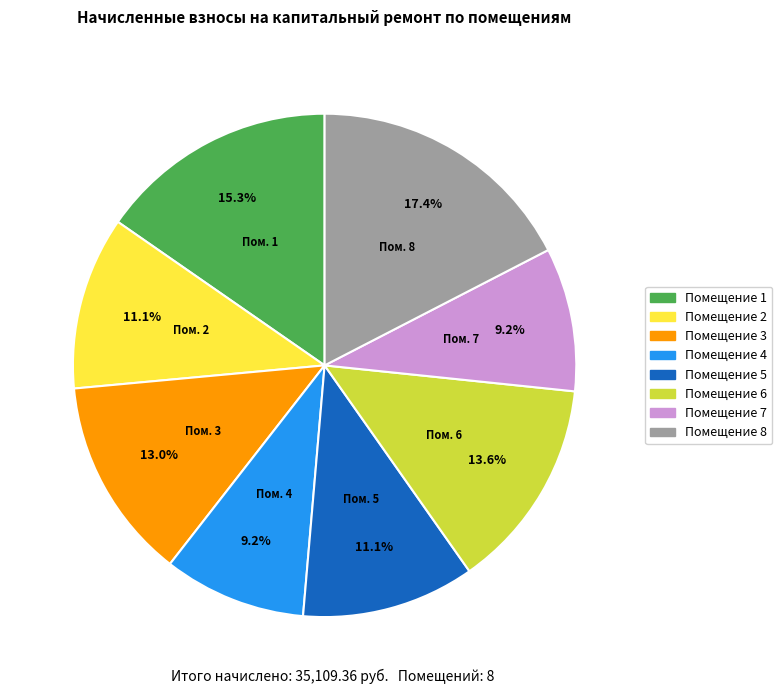

Does any single category account for the majority?

No